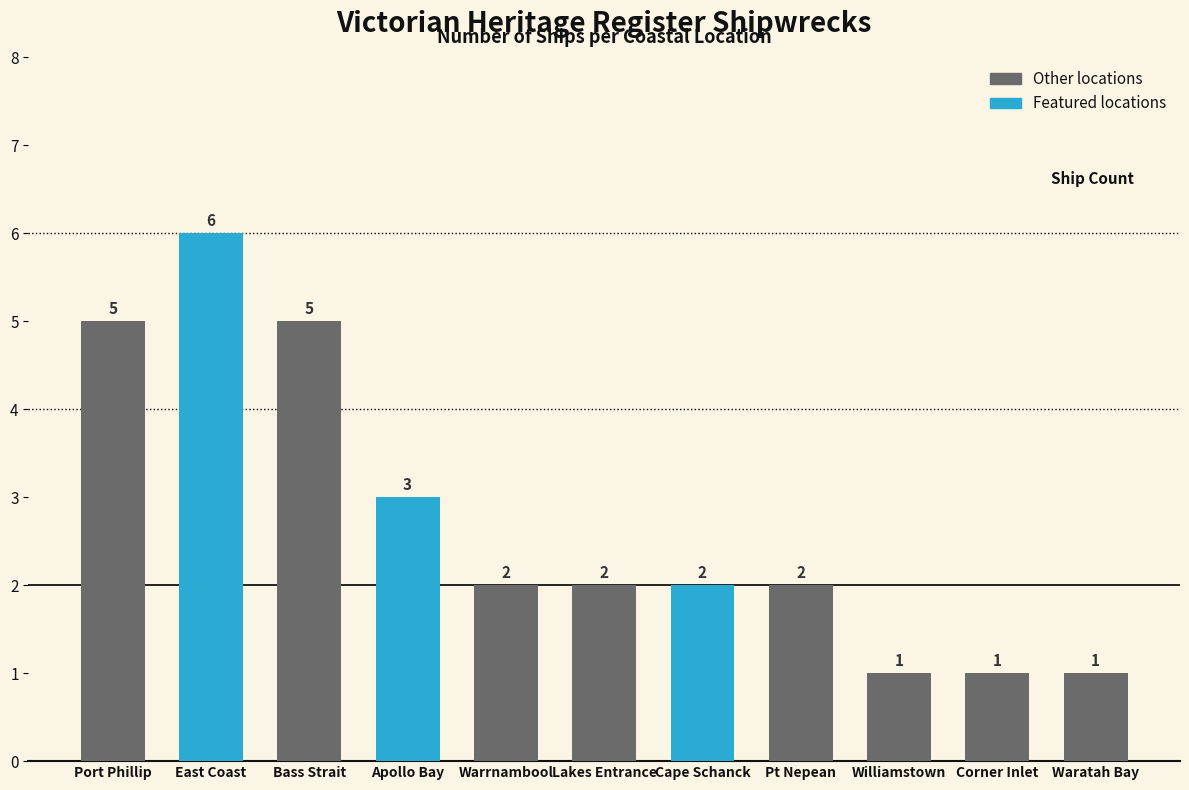

What is the difference between the second highest and second lowest values?

4